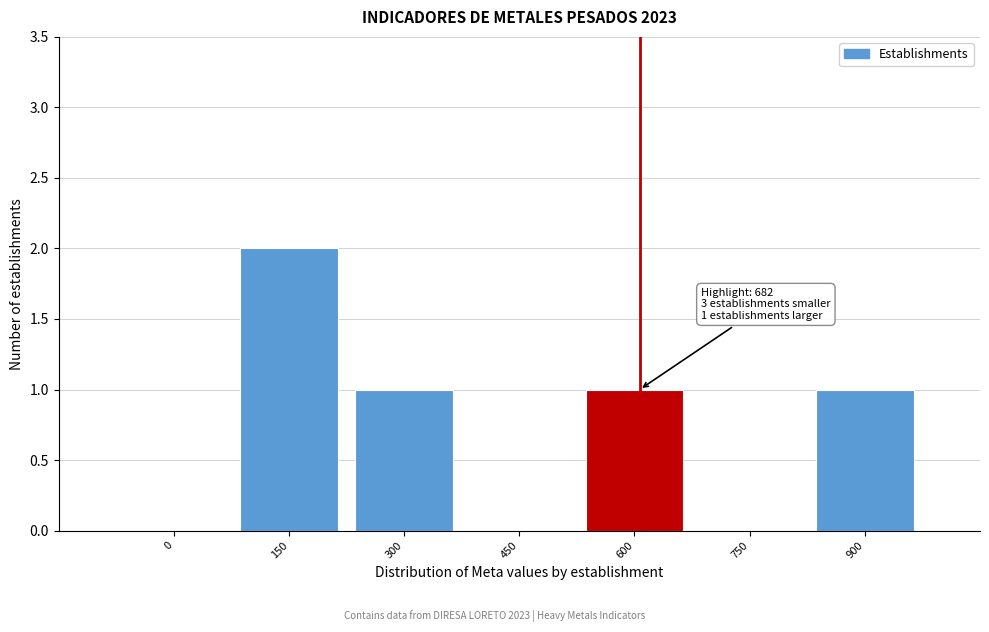

Reading right to left, list all the values displayed in this chart.

900=1	750=0	600=1	450=0	300=1	150=2	0=0